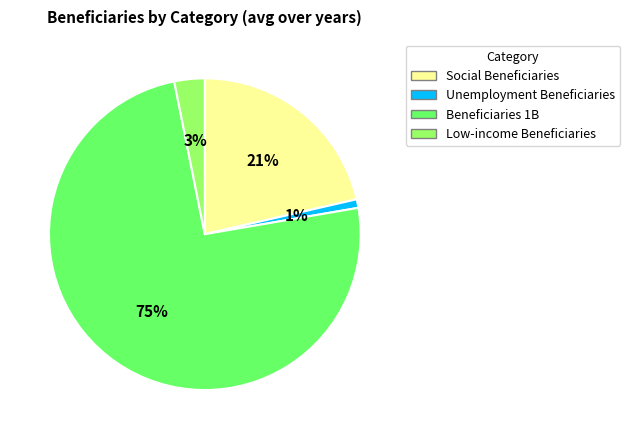

Does any single category account for the majority?

Yes